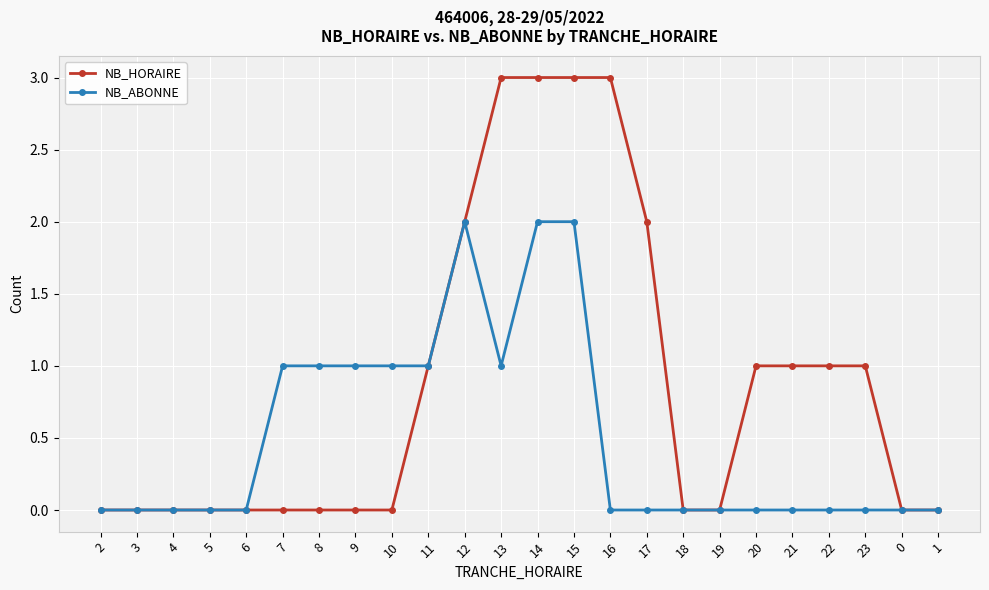

What is the label of the 6th point from the right?

20